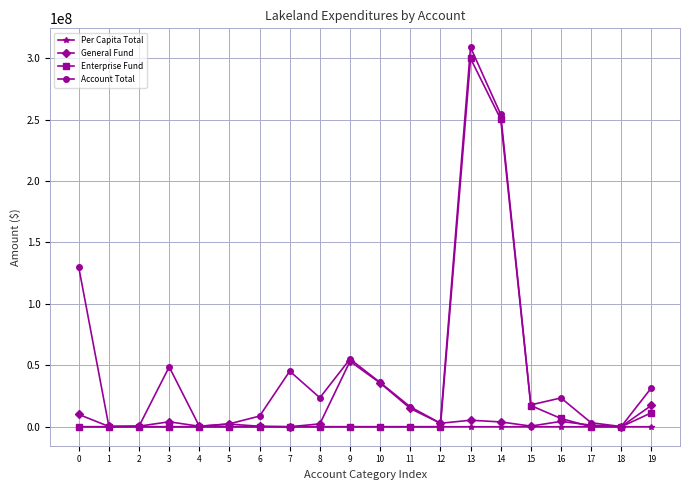

True or false: Enterprise Fund has a value of 0.0 at 12.

True